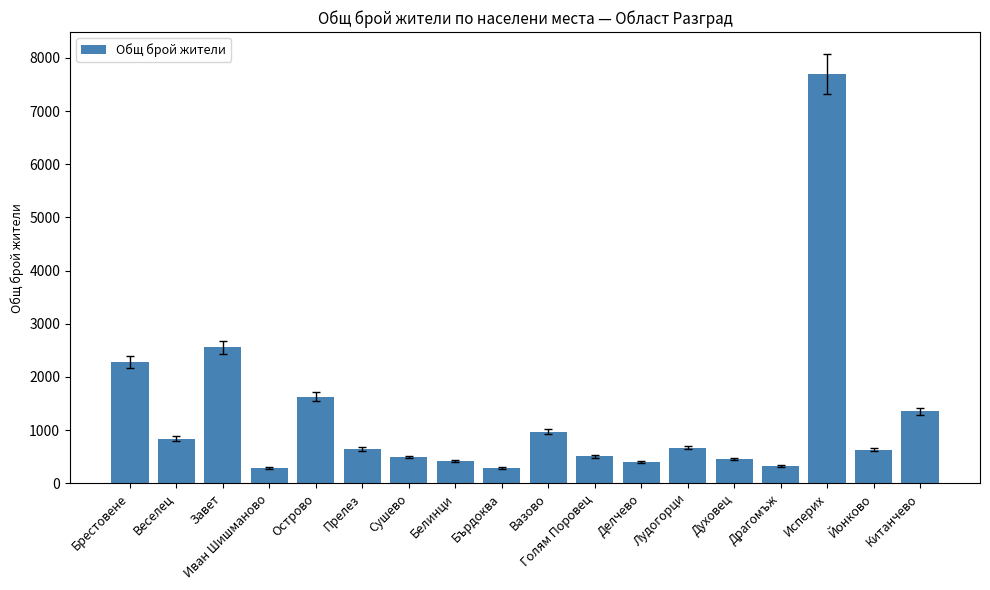

The chart shows a value of 2555 at Завет. True or false?

True